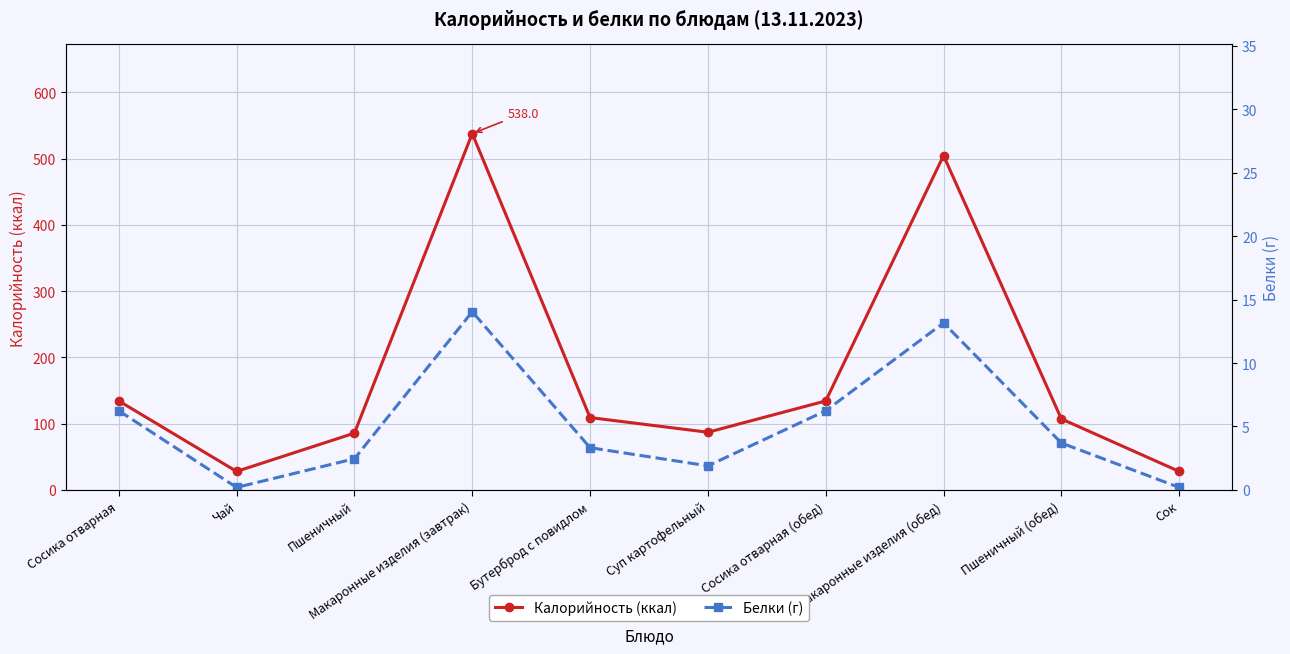

At which category does the chart reach its minimum across all series?

Чай